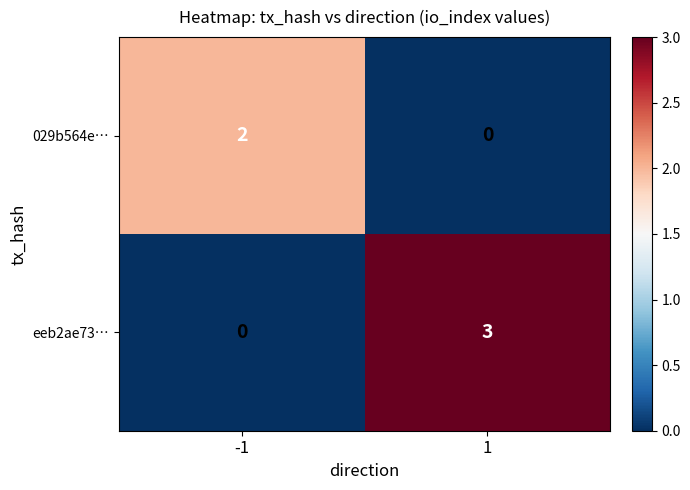

What is the approximate value of eeb2ae73… at 1?

3